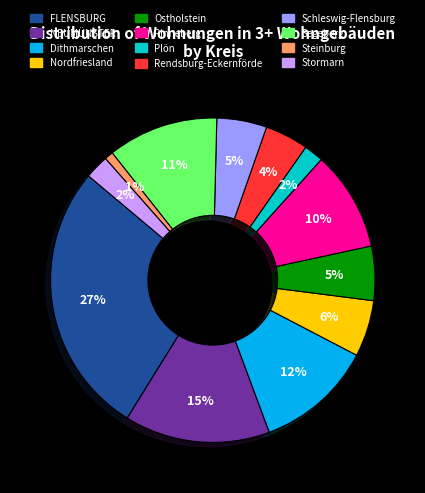

Is there any slice that represents more than half of the pie?

No